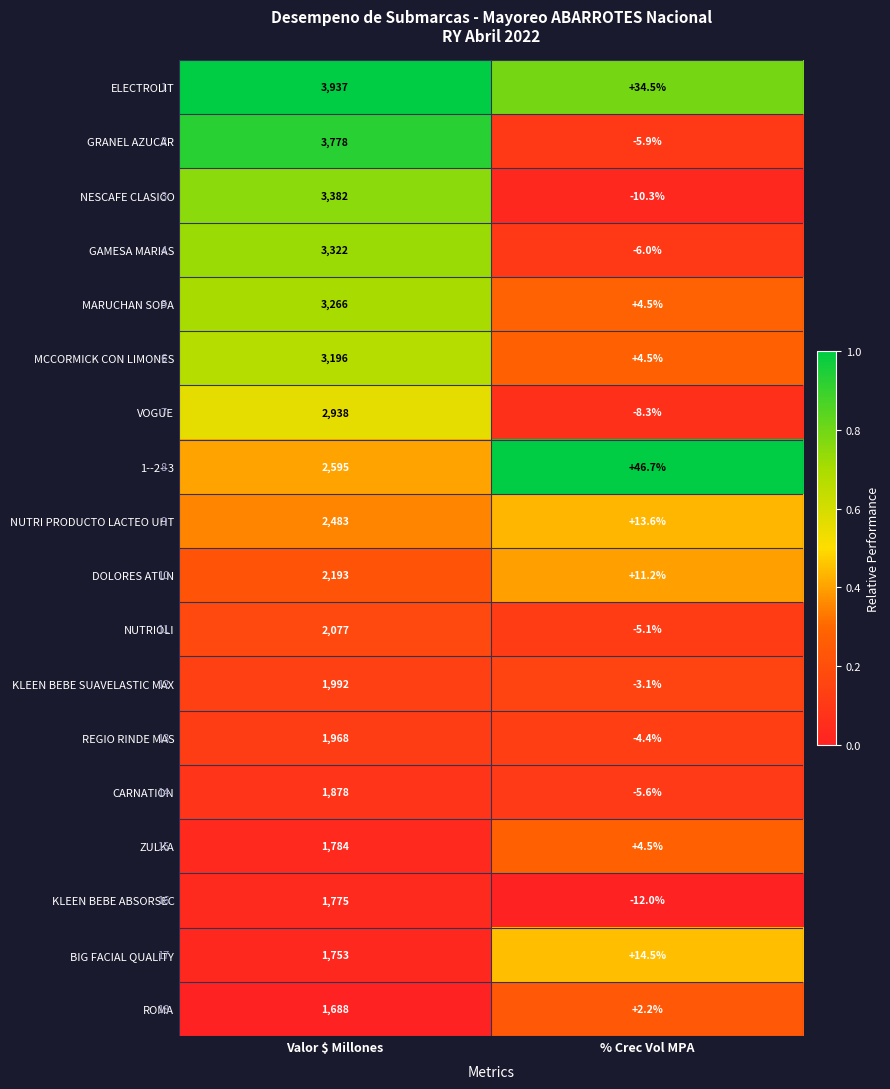

Which series changed the most between Valor $ Millones and % Crec Vol MPA?

ELECTROLIT